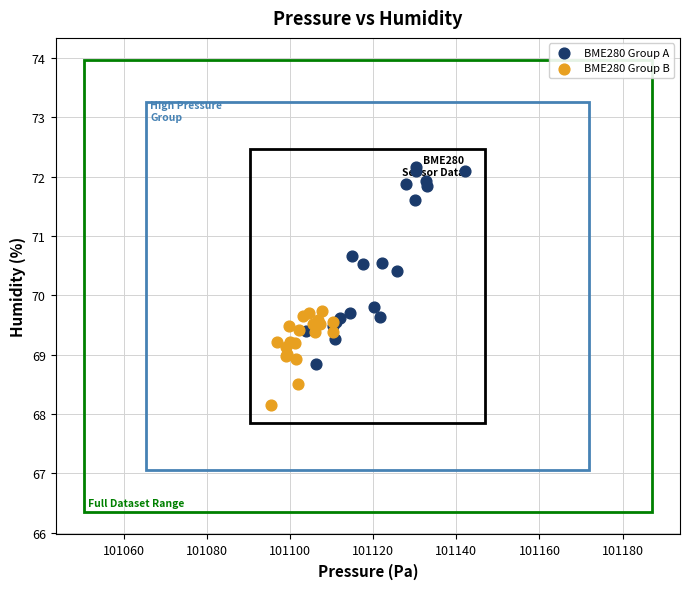

Which series reaches the minimum Y coordinate?

BME280 Group B